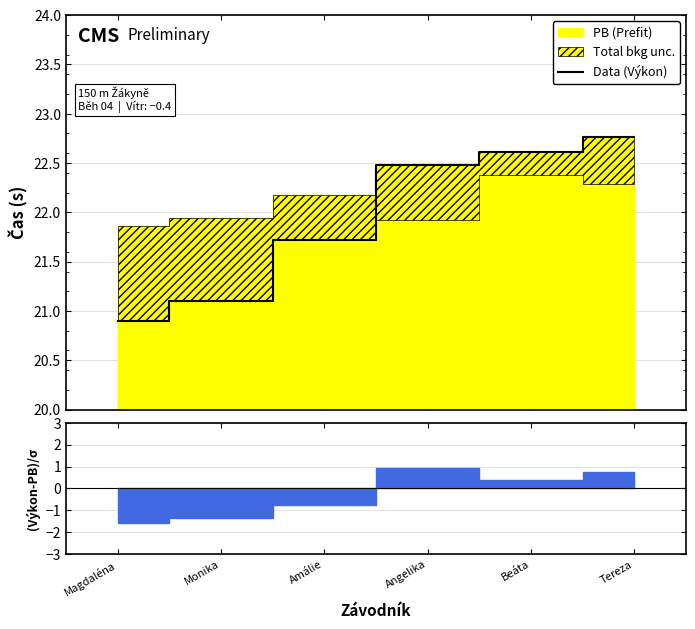

What is the difference between the values at Tereza and Angelika?

0.3